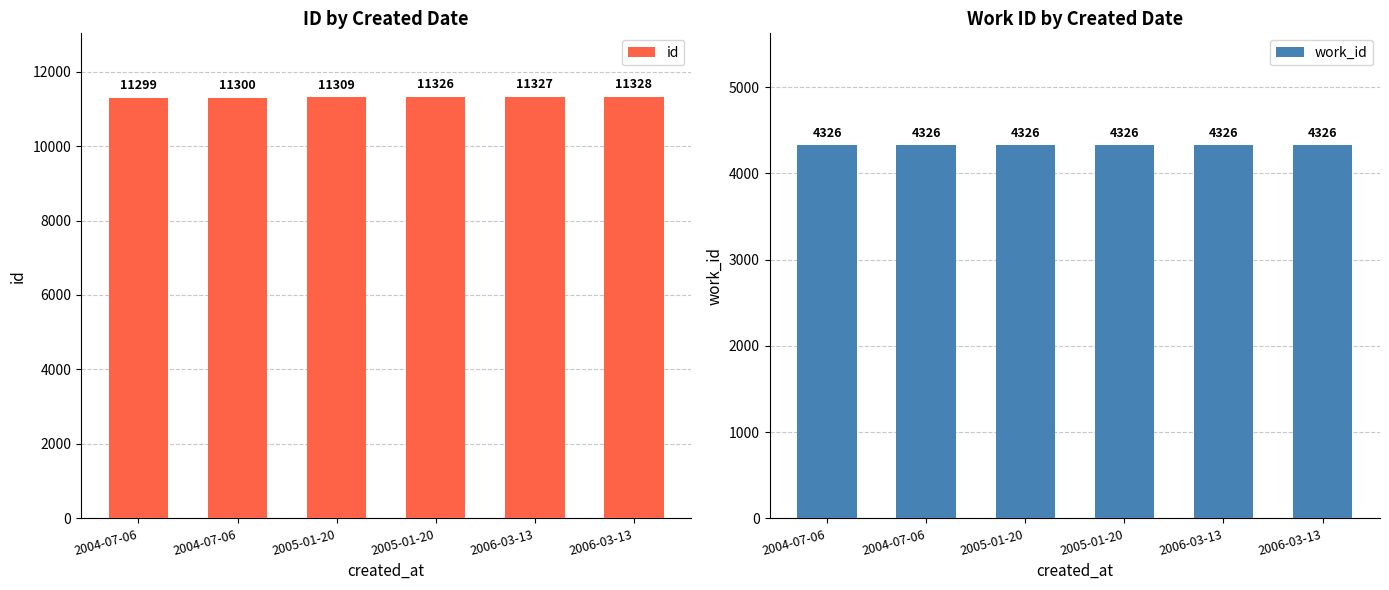

At which label does id reach its minimum?

2004-07-06